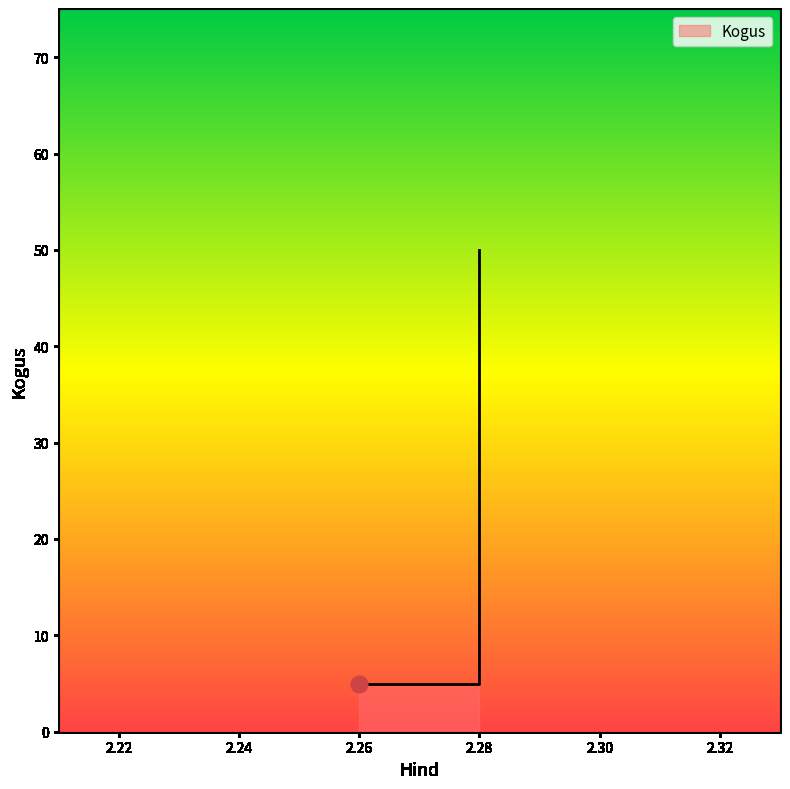

Where is the data nearest to the value 27?

2.26